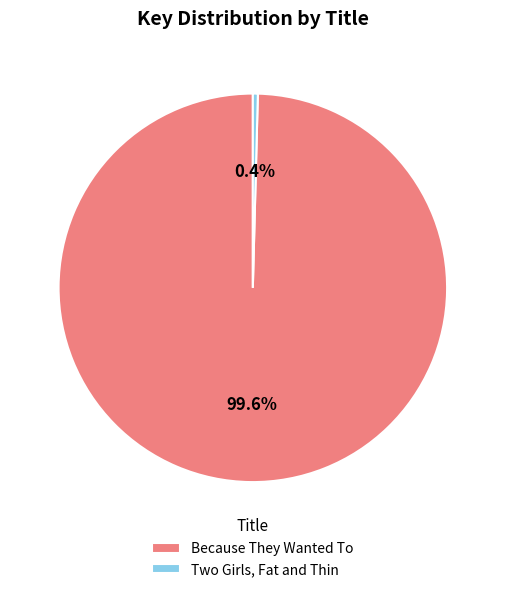

Combined, do Because They Wanted To and Two Girls, Fat and Thin account for over 50%?

Yes